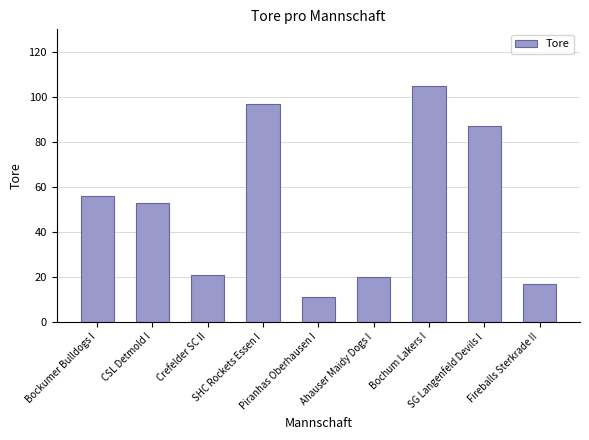

Is it true that the value at Bockumer Bulldogs I is 56?

True